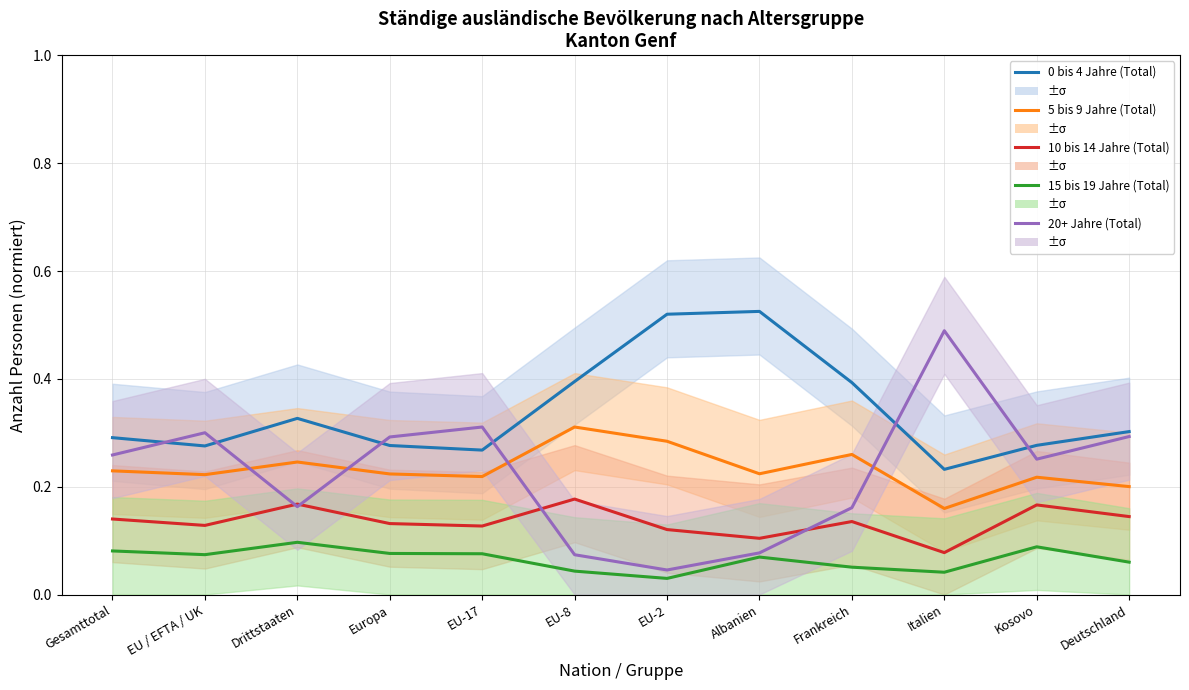

Reading left to right, transcribe all the data shown in this chart.

0 bis 4 Jahre (Total): Gesamttotal=0.3	EU / EFTA / UK=0.3	Drittstaaten=0.3	Europa=0.3	EU-17=0.3	EU-8=0.4	EU-2=0.5	Albanien=0.5	Frankreich=0.4	Italien=0.2	Kosovo=0.3	Deutschland=0.3
5 bis 9 Jahre (Total): Gesamttotal=0.2	EU / EFTA / UK=0.2	Drittstaaten=0.2	Europa=0.2	EU-17=0.2	EU-8=0.3	EU-2=0.3	Albanien=0.2	Frankreich=0.3	Italien=0.2	Kosovo=0.2	Deutschland=0.2
10 bis 14 Jahre (Total): Gesamttotal=0.1	EU / EFTA / UK=0.1	Drittstaaten=0.2	Europa=0.1	EU-17=0.1	EU-8=0.2	EU-2=0.1	Albanien=0.1	Frankreich=0.1	Italien=0.1	Kosovo=0.2	Deutschland=0.1
15 bis 19 Jahre (Total): Gesamttotal=0.1	EU / EFTA / UK=0.1	Drittstaaten=0.1	Europa=0.1	EU-17=0.1	EU-8=0.0	EU-2=0.0	Albanien=0.1	Frankreich=0.1	Italien=0.0	Kosovo=0.1	Deutschland=0.1
20+ Jahre (Total): Gesamttotal=0.3	EU / EFTA / UK=0.3	Drittstaaten=0.2	Europa=0.3	EU-17=0.3	EU-8=0.1	EU-2=0.0	Albanien=0.1	Frankreich=0.2	Italien=0.5	Kosovo=0.3	Deutschland=0.3